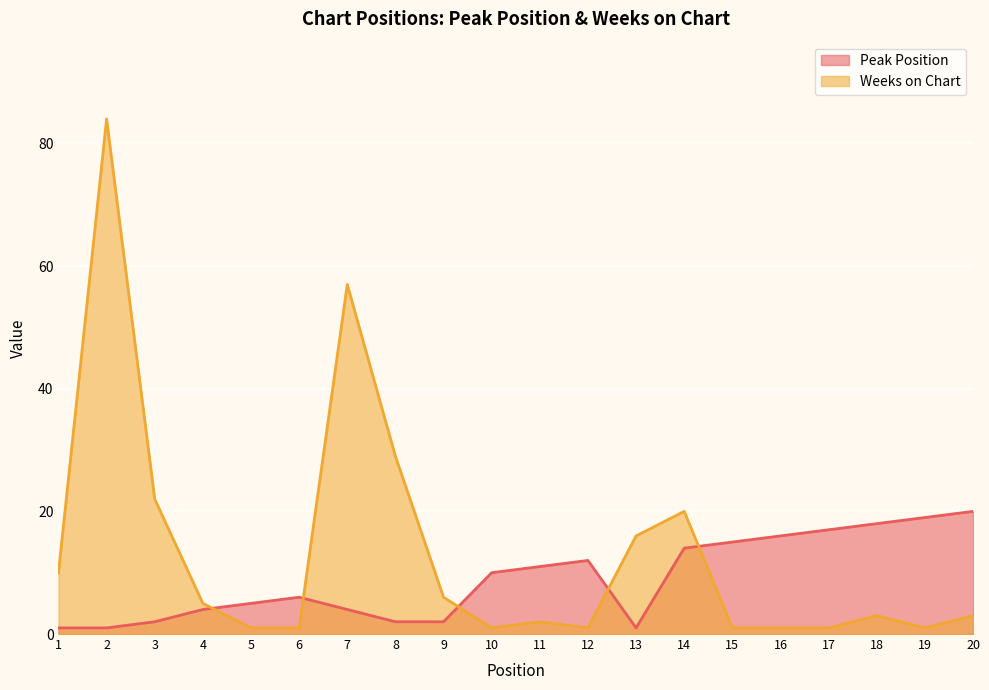

How many data points does each series have?

20